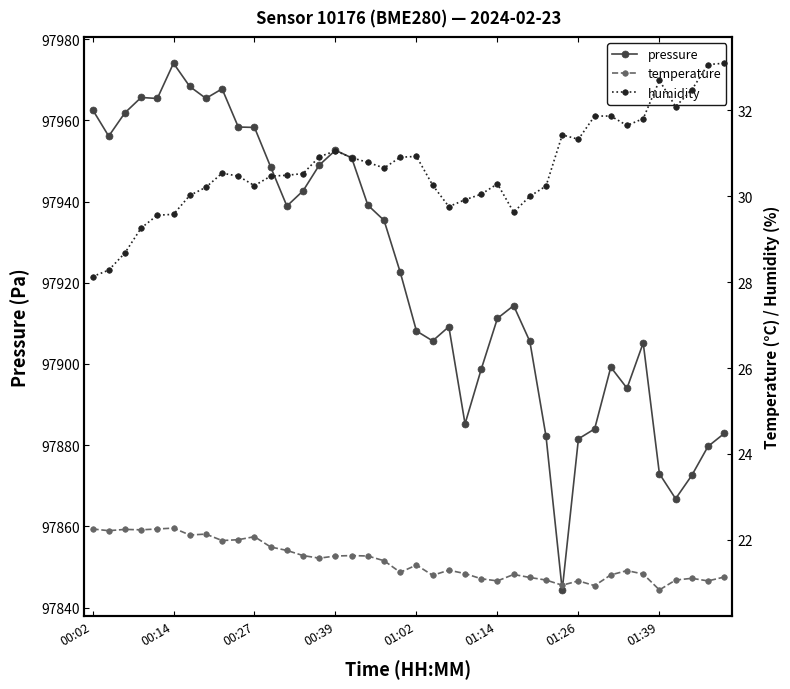

In humidity, how many points are lower than both neighbors (excluding endpoints)?

7